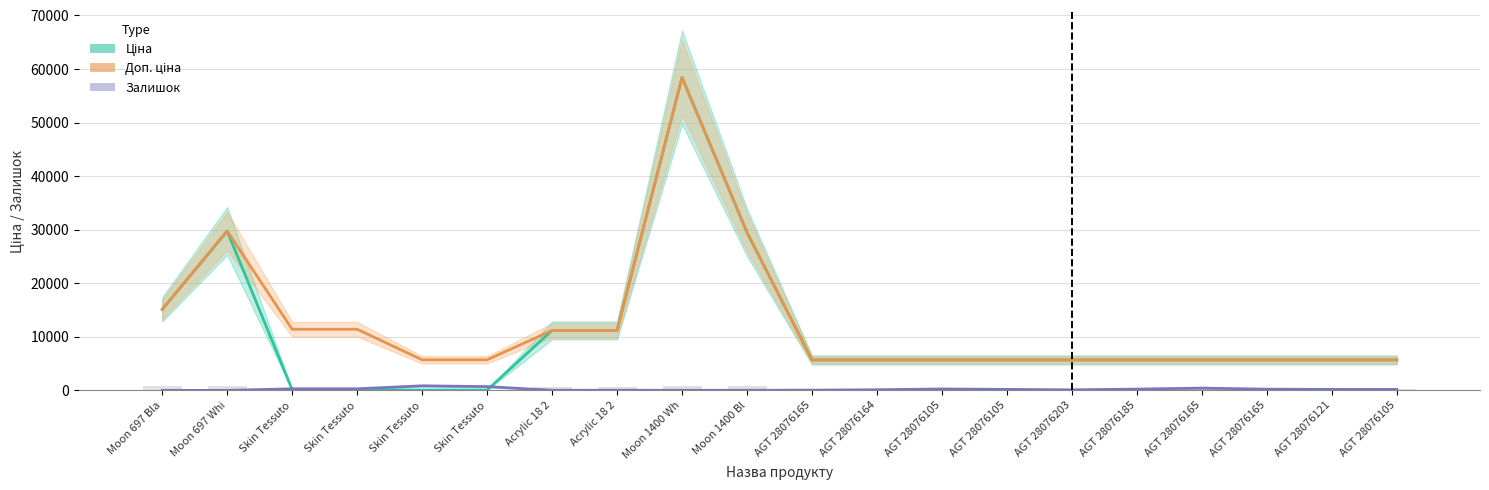

Which series changed the most between AGT 28076165 and AGT 28076105?

Залишок